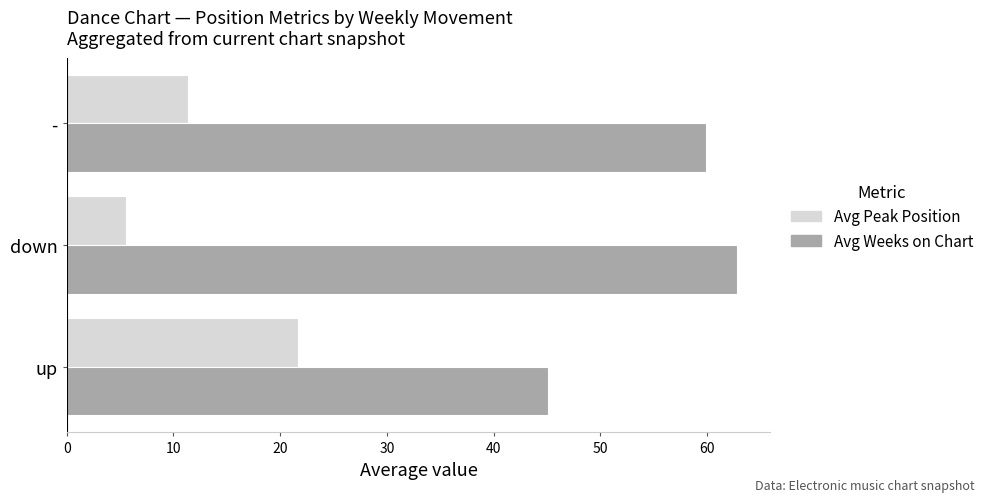

What is the difference between the highest and lowest values at up?

23.5